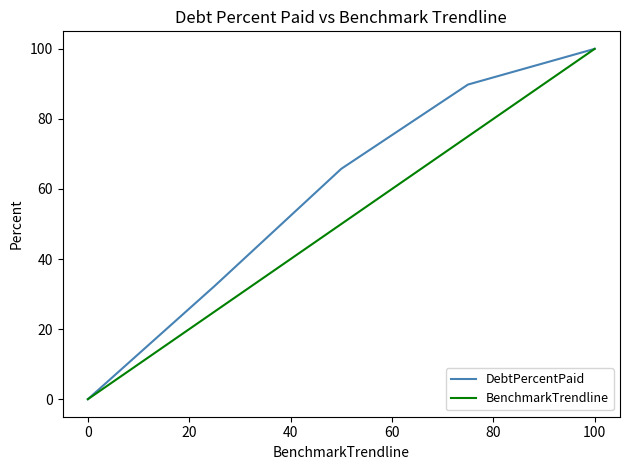

What are all the series names shown in the legend?

DebtPercentPaid, BenchmarkTrendline